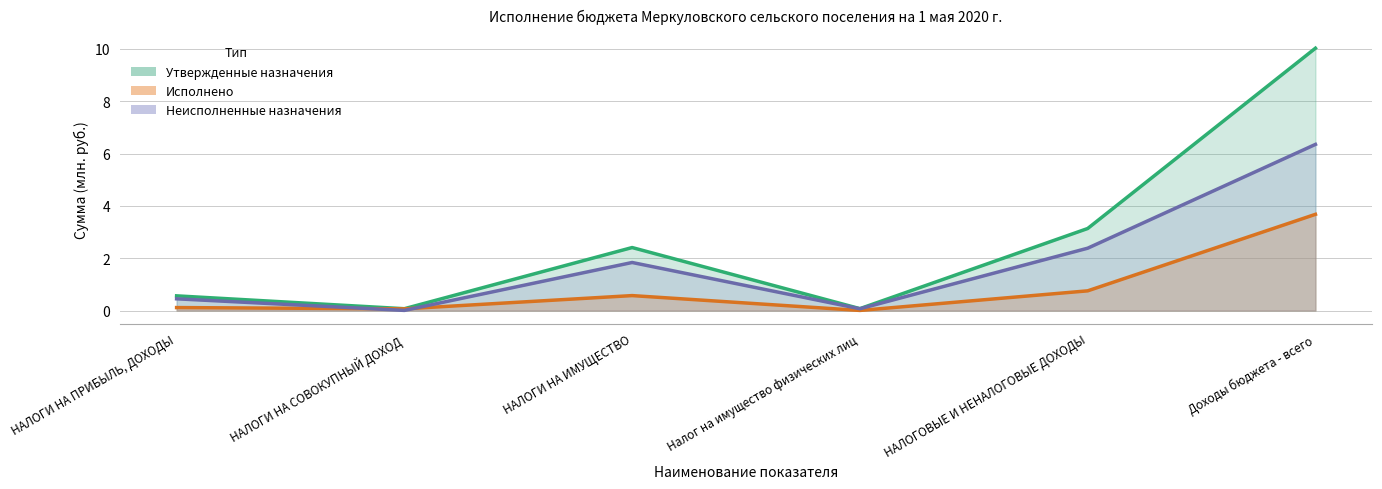

Reading right to left, what are all the values shown in this chart?

Утвержденные назначения: 10.0	3.1	0.1	2.4	0.1	0.6
Исполнено: 3.7	0.8	0.0	0.6	0.1	0.1
Неисполненные назначения: 6.4	2.4	0.1	1.8	0.0	0.4